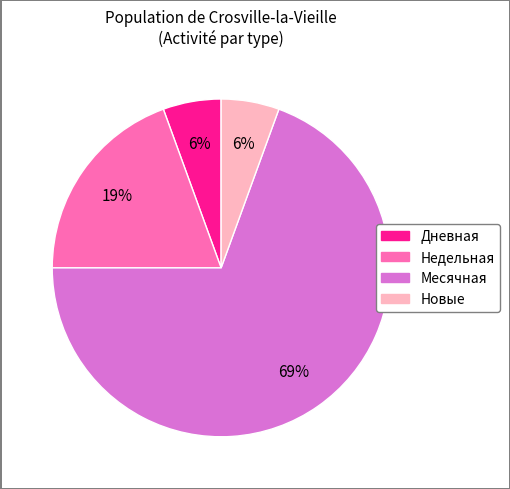

Does any single category account for the majority?

Yes